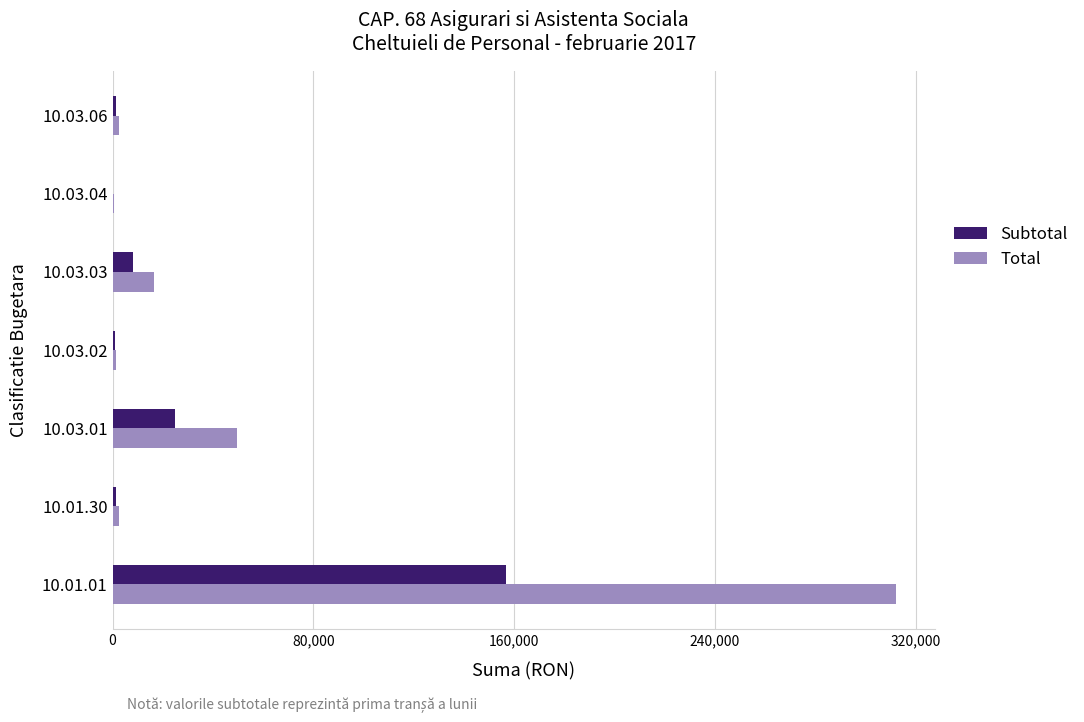

Between 10.03.01 and 10.03.04, which series saw the biggest shift?

Total